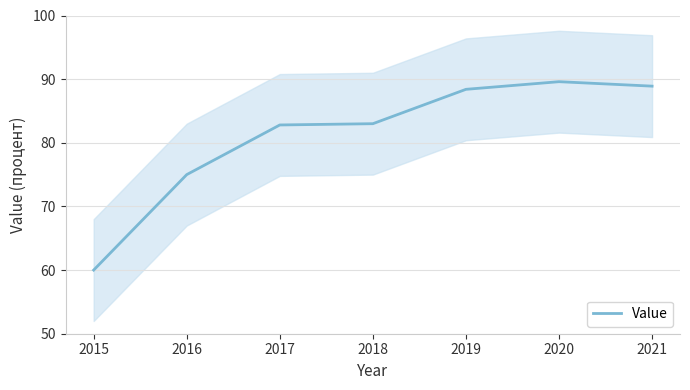

Where is Value nearest to the value 74?

2016